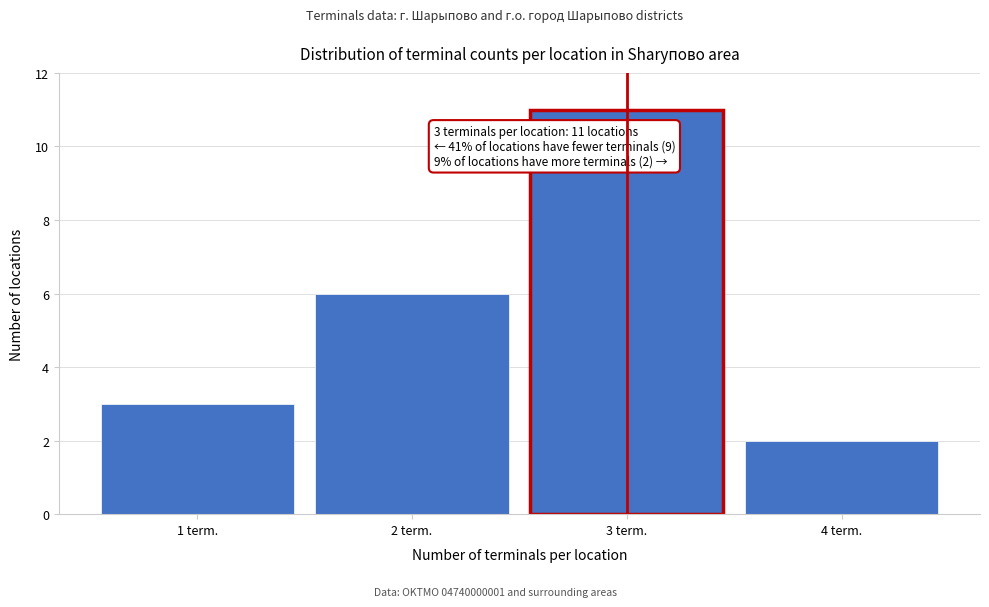

Reading left to right, transcribe all the data shown in this chart.

3	6	11	2